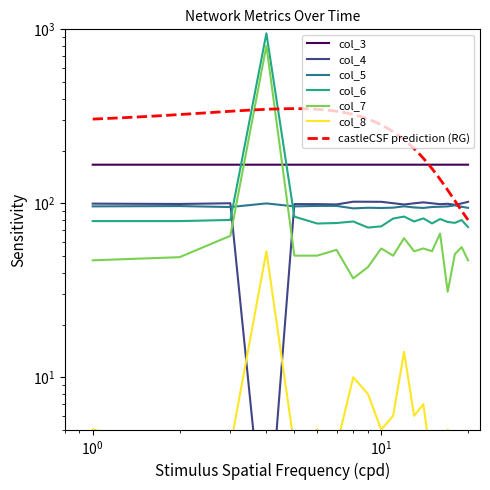

What is the minimum value shown in the chart?

0.9